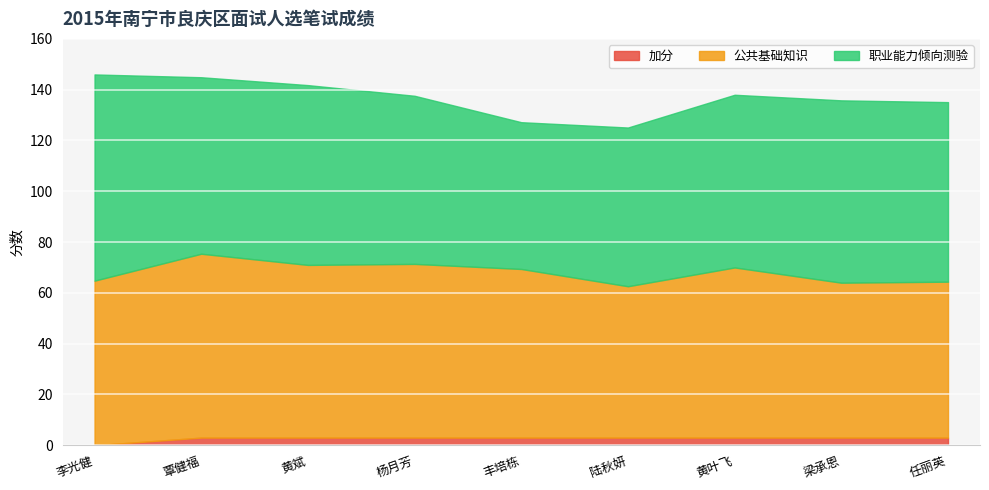

List the series in order of their peak value, lowest first.

加分, 公共基础知识, 职业能力倾向测验